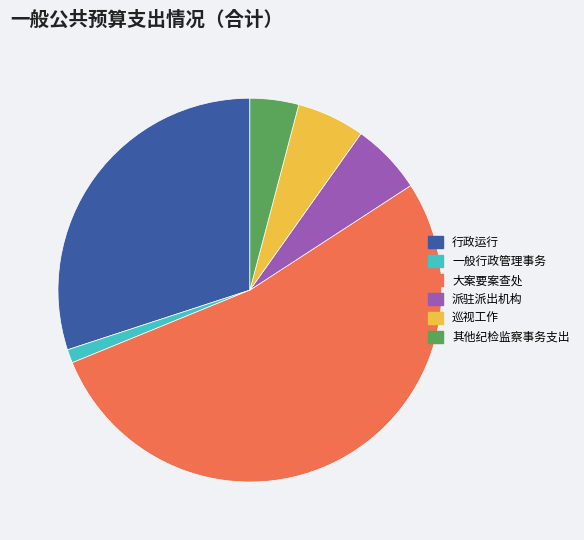

Do 大案要案查处 and 其他纪检监察事务支出 together represent more than half of the pie?

Yes